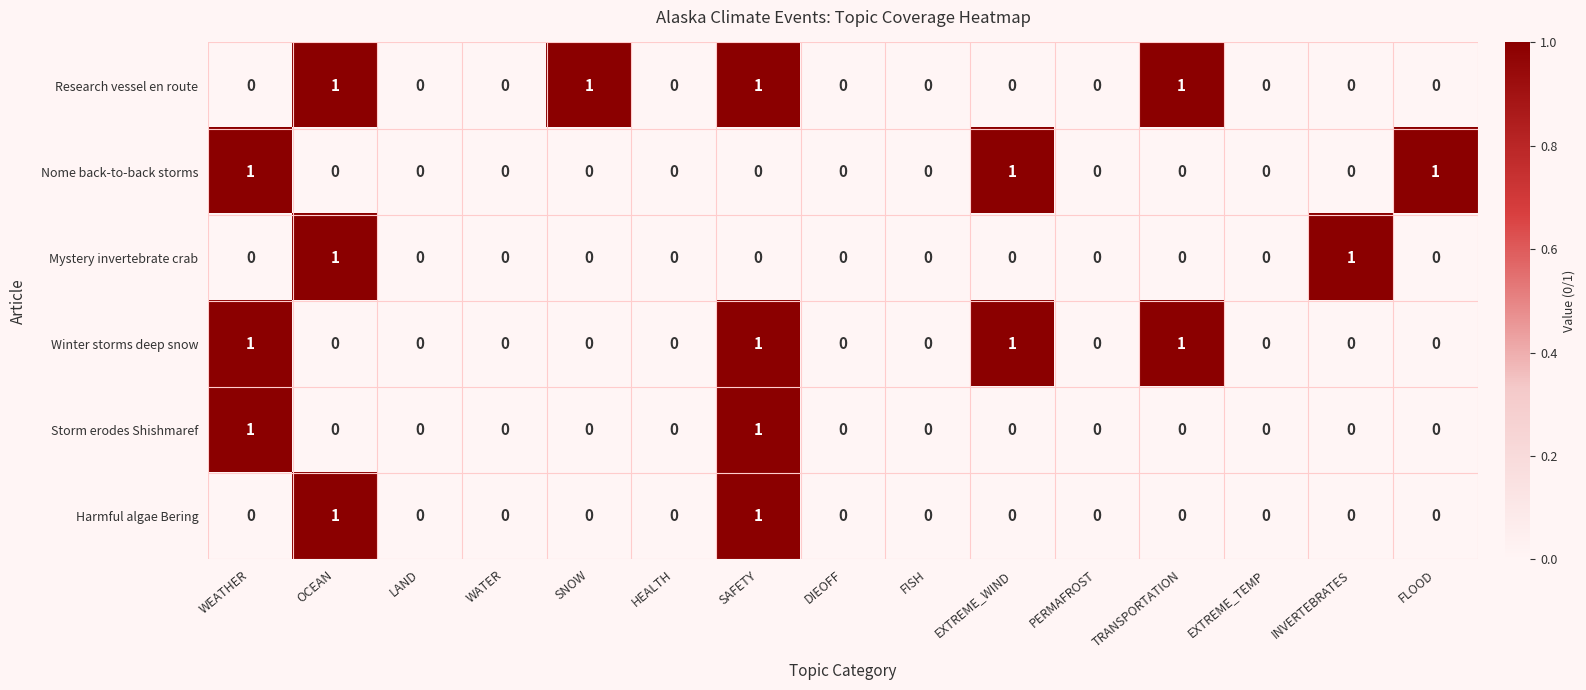

The Storm erodes Shishmaref series shows 0 at FLOOD. True or false?

True